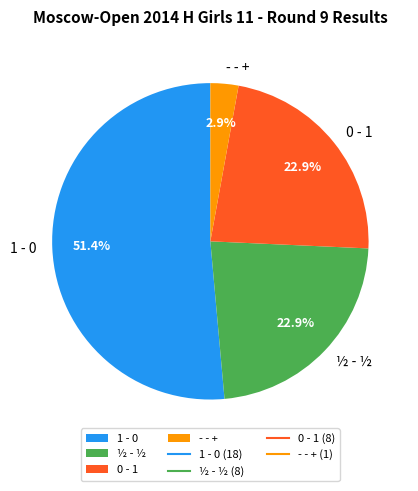

Between ½ - ½ and - - +, which is larger?

½ - ½